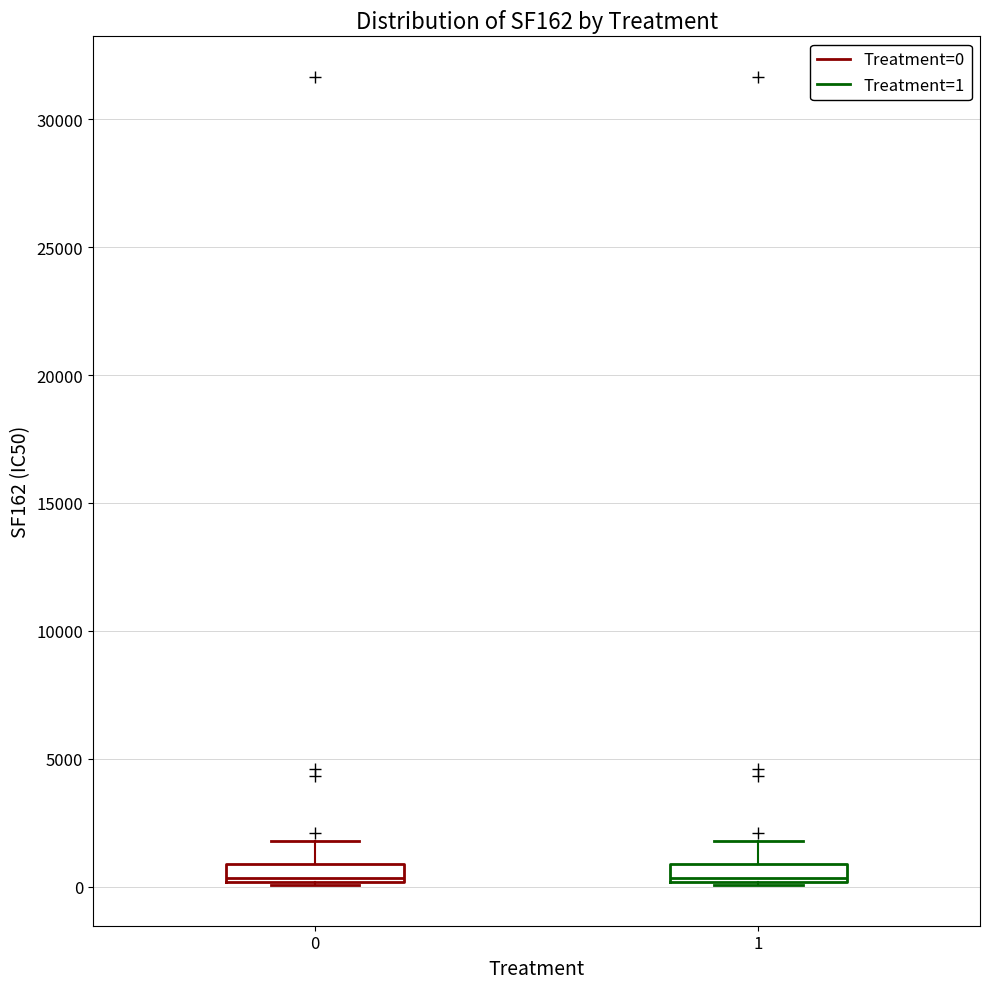

Where is the upper edge of the box at x = 1 on the y-axis? The values are not printed on the chart, so give them approximately, as read against the axis.

1000